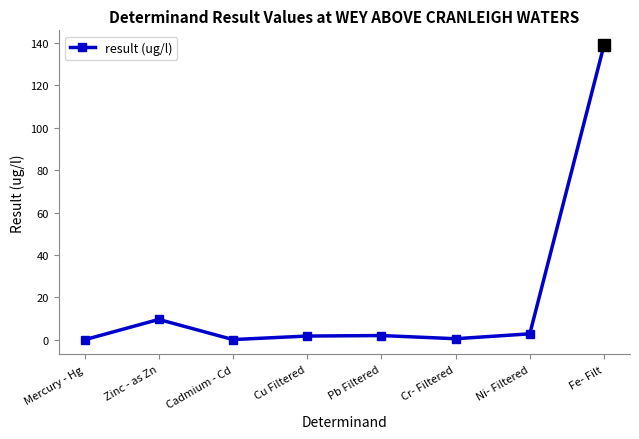

True or false: the data has more than 1 interior local peaks.

True